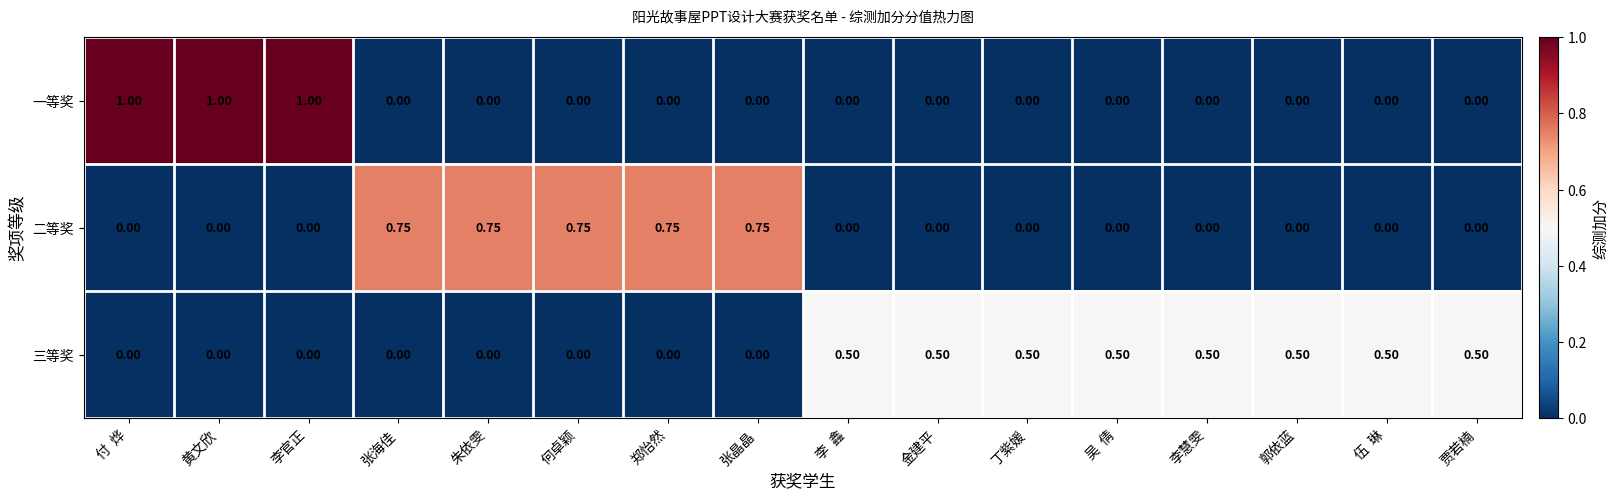

How many distinct data groups are displayed?

3